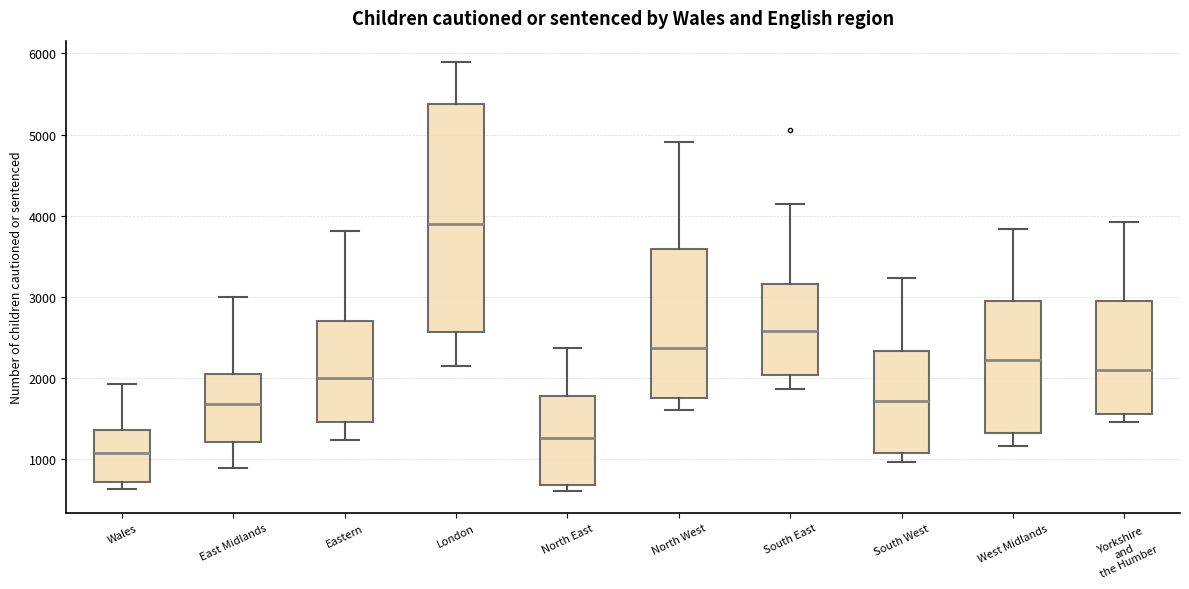

Which box is the tallest, from its lower edge to its upper edge?

London